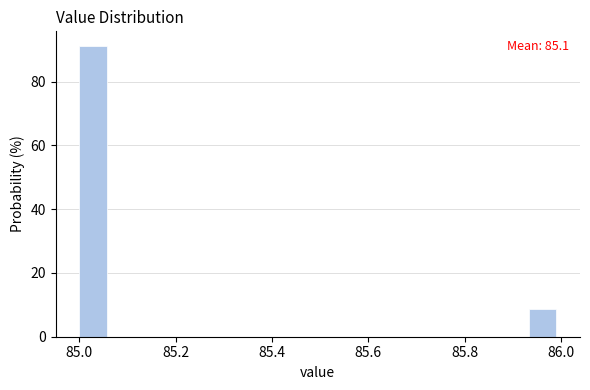

Read against the x-axis, roughly where is the centre of the tallest bar?

85.02